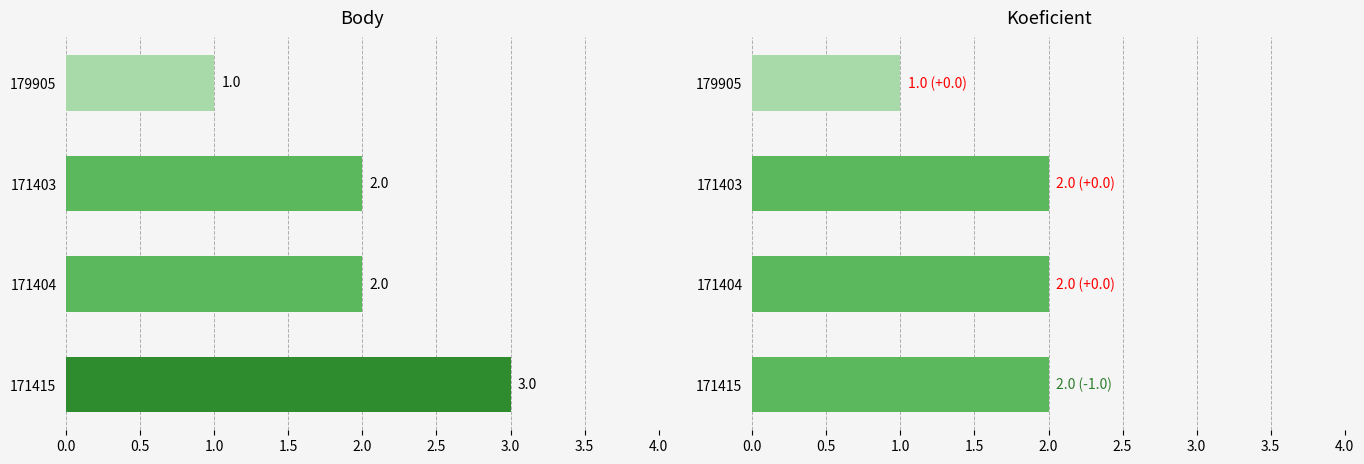

Does the chart contain any negative values?

No